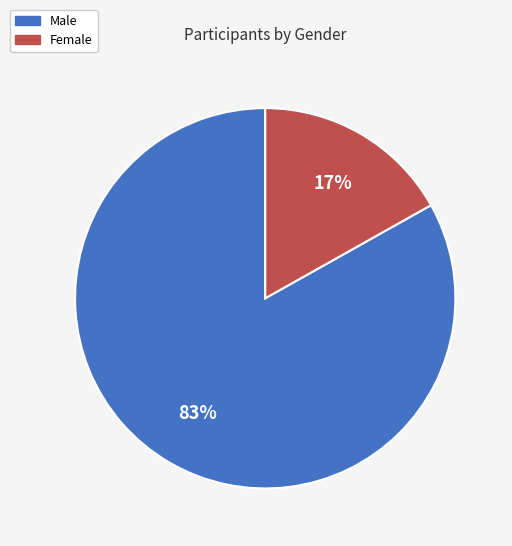

To the nearest percent, what portion does Male represent?

83%